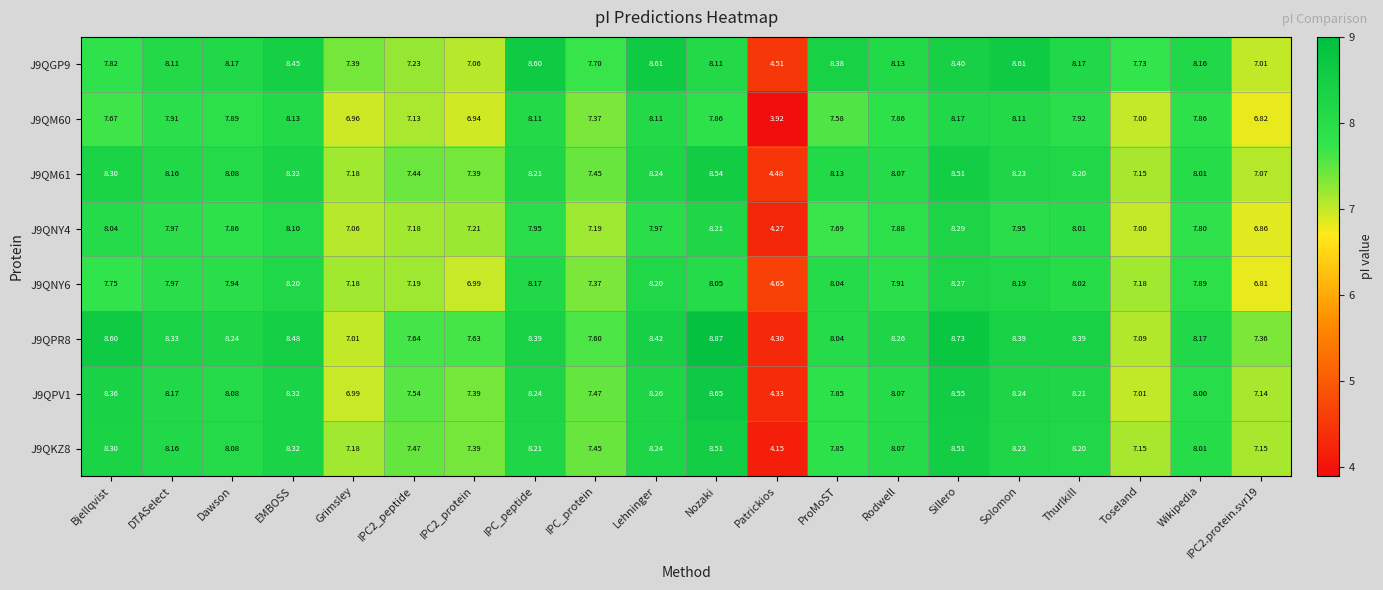

Is the value of J9QPV1 at IPC2_protein greater than the value of J9QGP9 at IPC2_peptide?

Yes